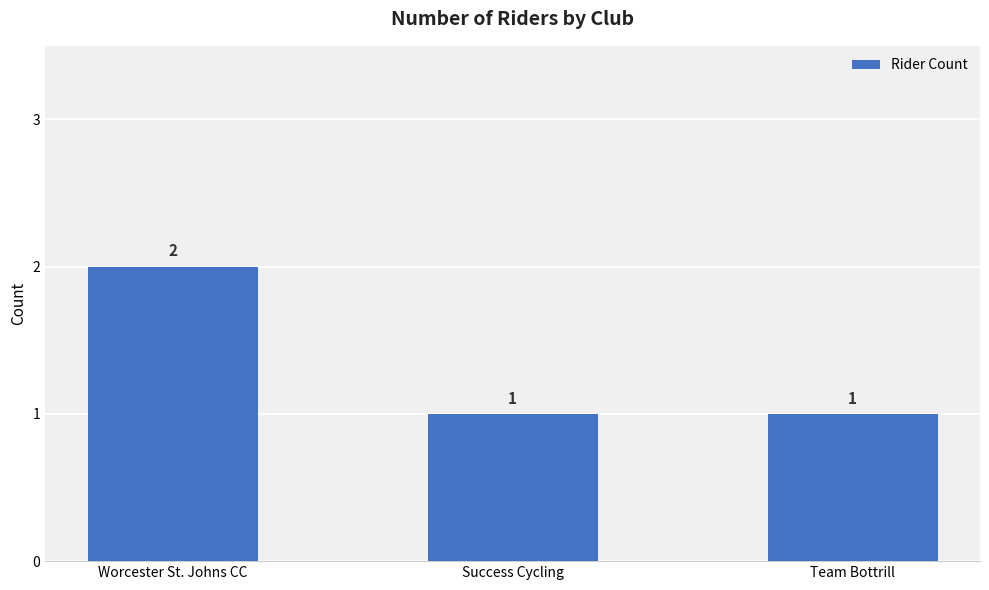

What is the label of the 3rd bar from the left?

Team Bottrill